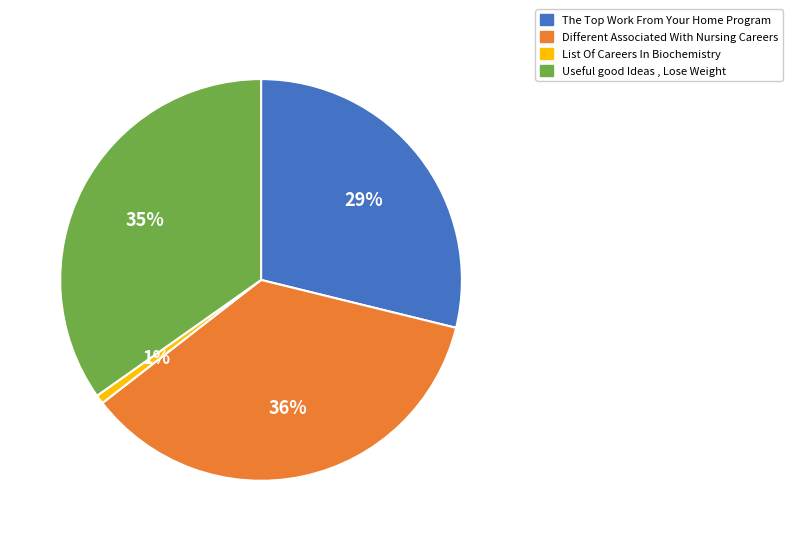

Which category has the smallest portion of the pie?

List Of Careers In Biochemistry